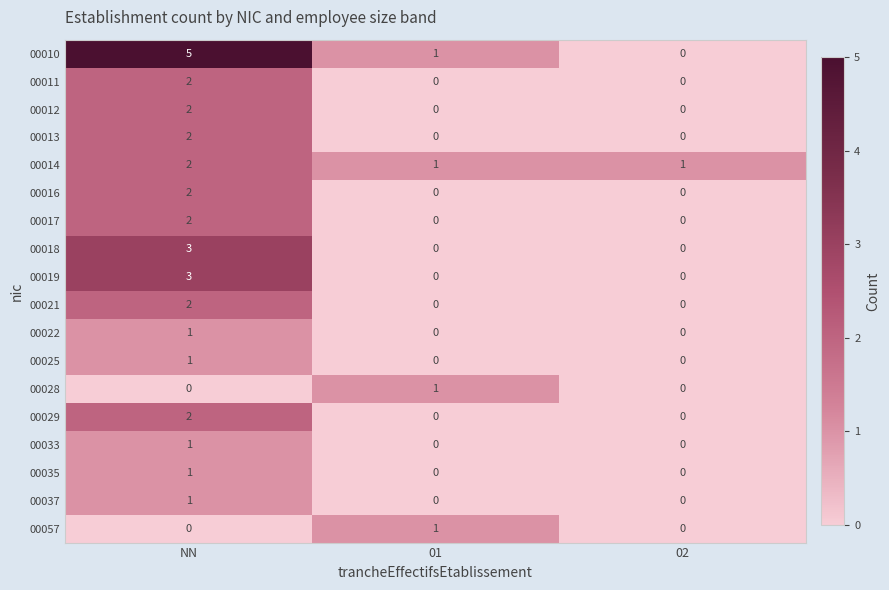

Is the value of 00029 at NN greater than the value of 00013 at 01?

Yes